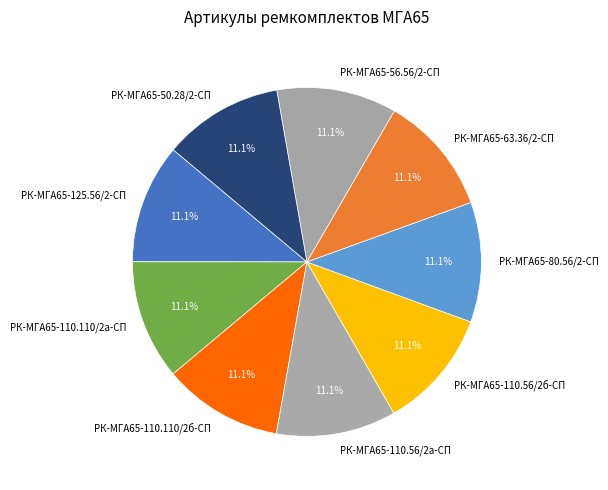

Is there a majority slice in this chart?

No